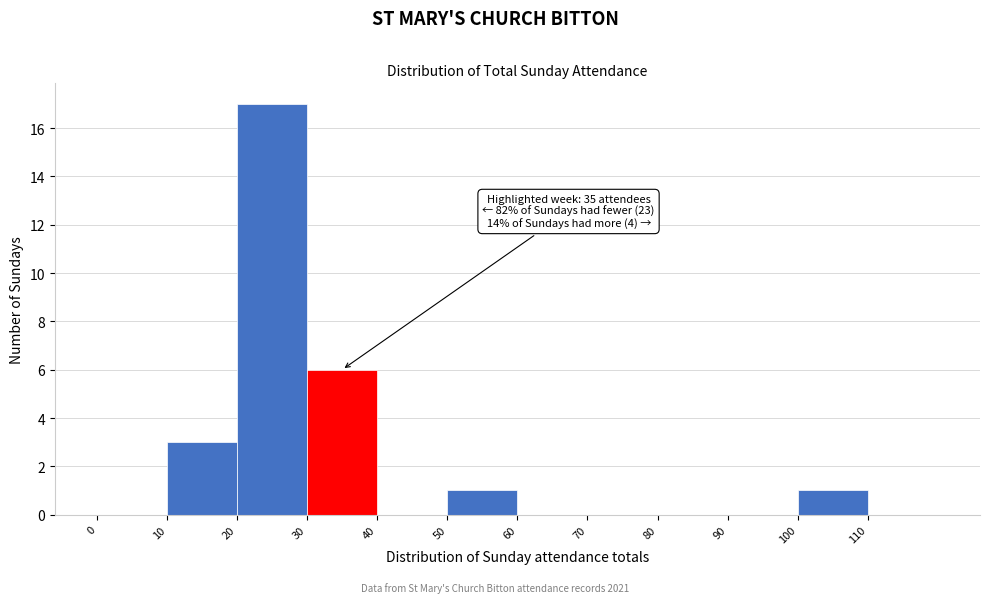

Over which range of the x-axis is the bar tallest?

20 to 30